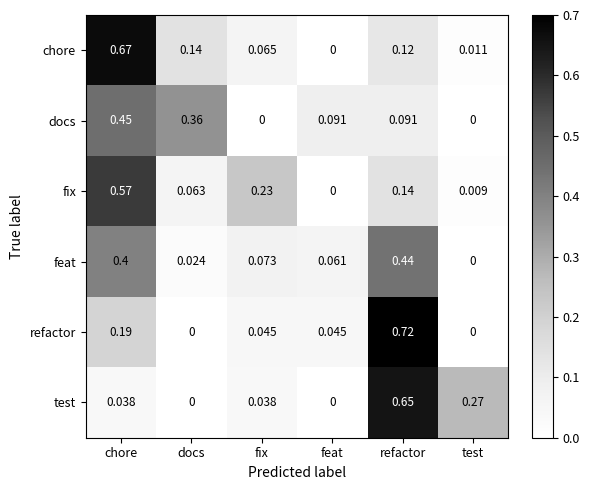

Count the number of data series in this chart.

6